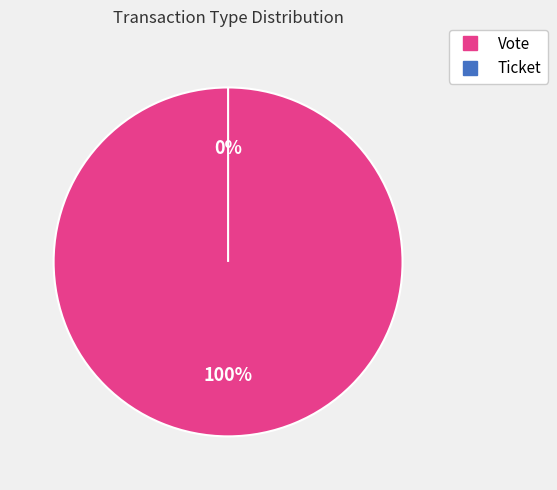

True or false: Ticket accounts for 0% of the total.

True